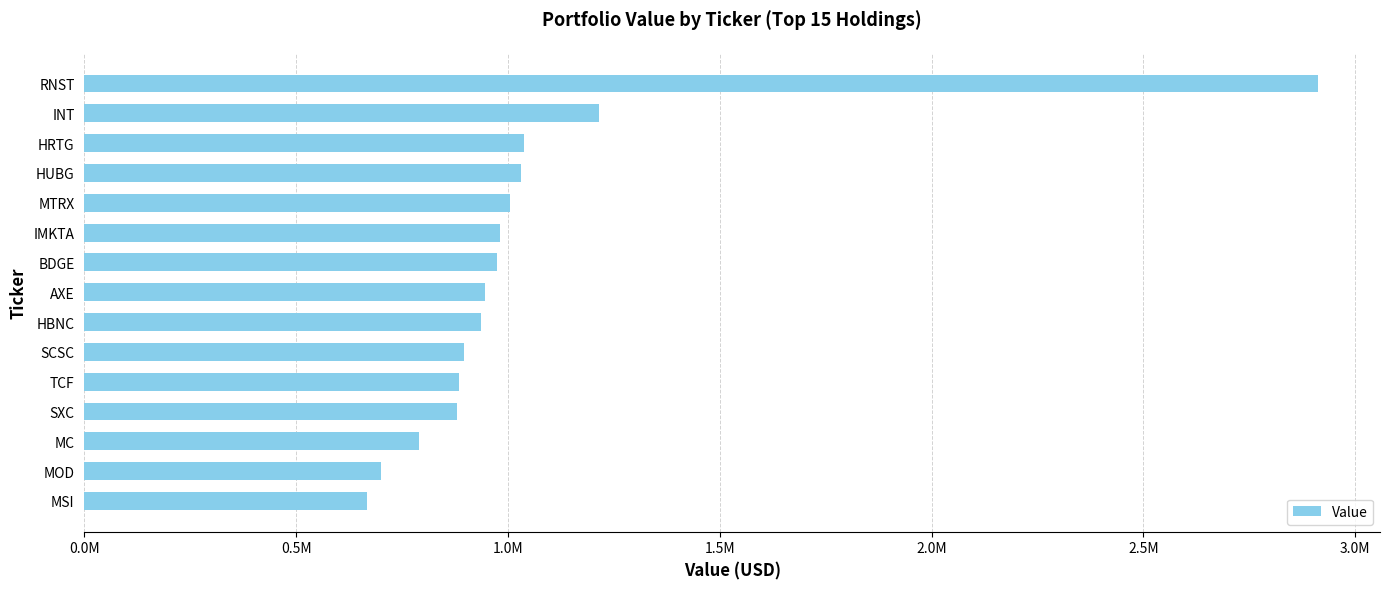

At which label is the value closest to 1790500?

INT